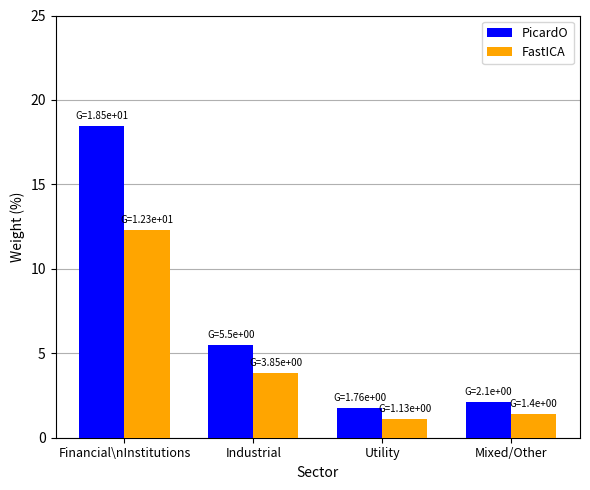

What value does the FastICA series have at Mixed/Other?

1.4